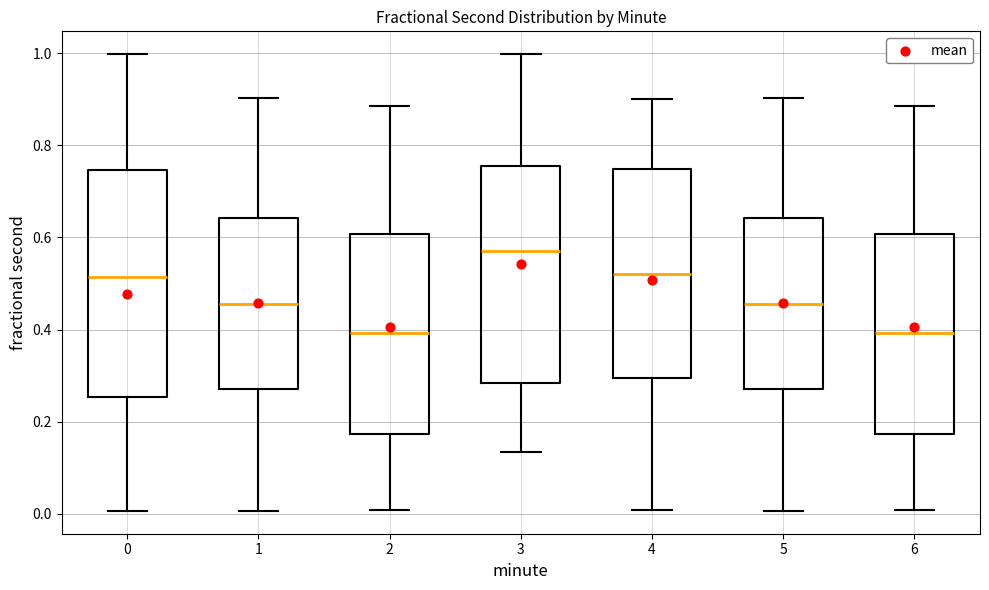

Where is the upper edge of the box at x = 4 on the y-axis? The values are not printed on the chart, so give them approximately, as read against the axis.

0.74